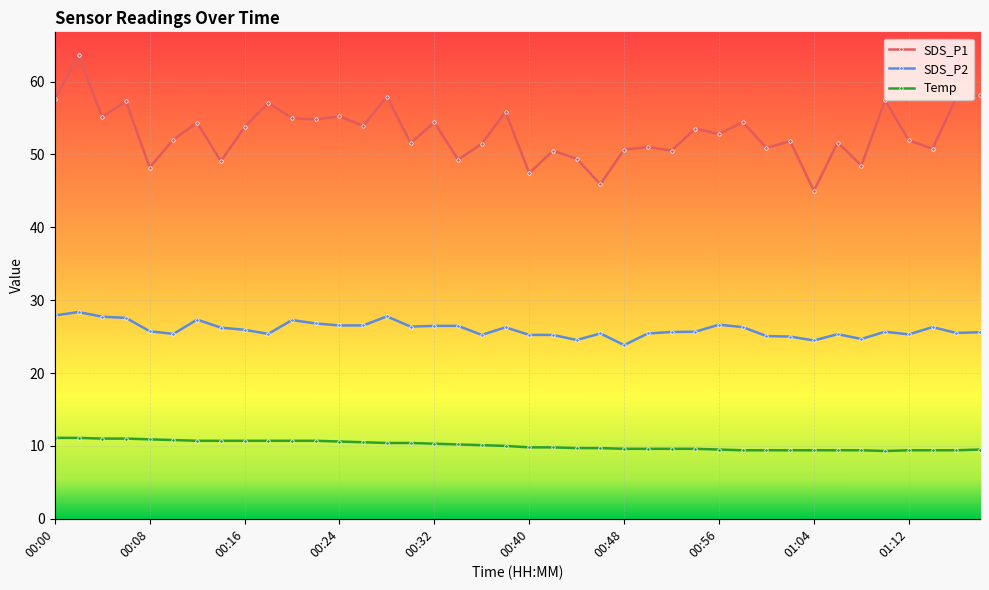

True or false: Temp and SDS_P2 cross at least once.

False